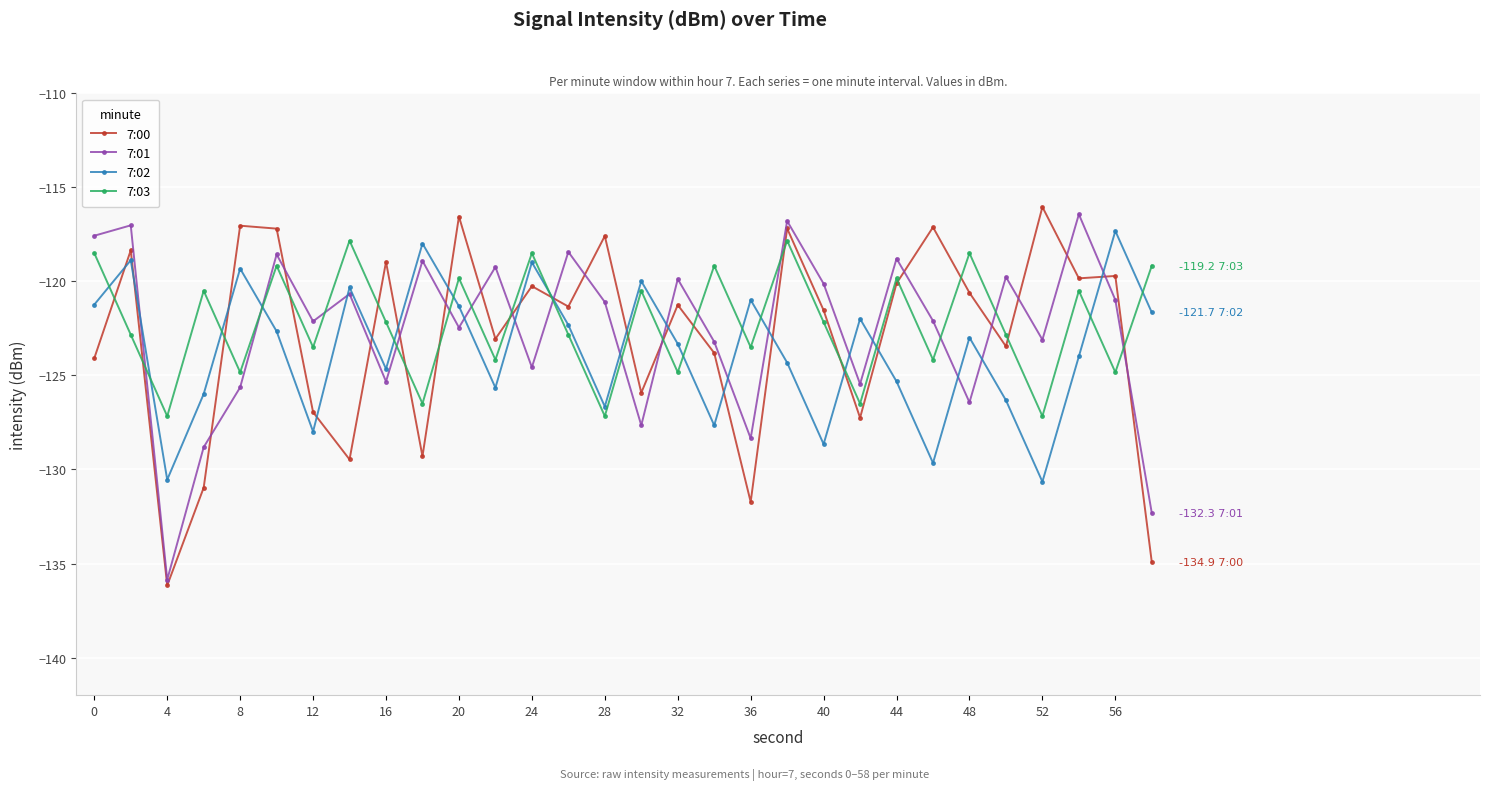

Which series ends up on top after the final intersection of 7:01 and 7:03?

7:03